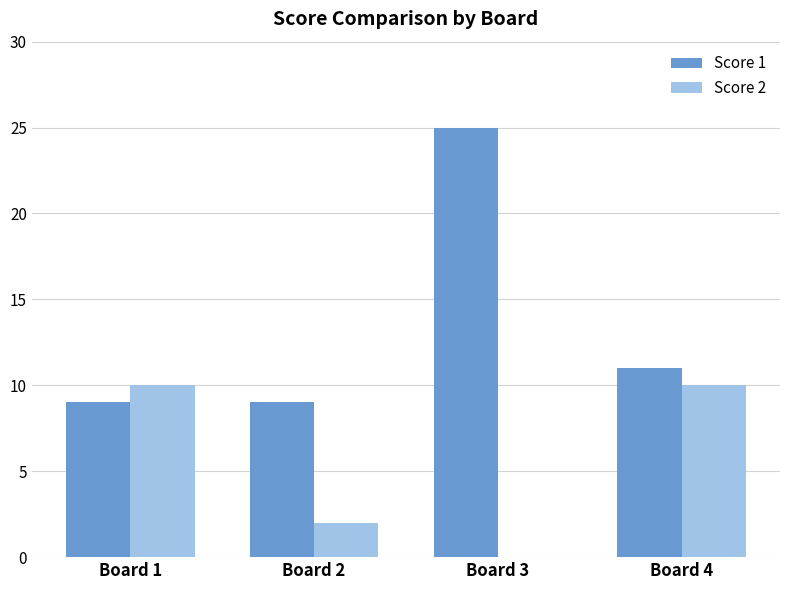

What is the sum of all Score 1 values?

54